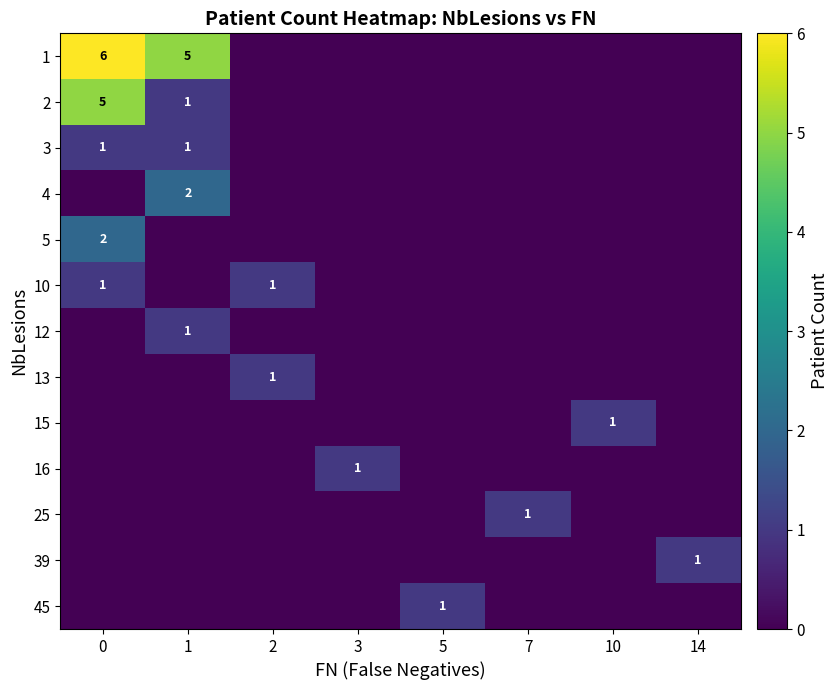

List the series in order of their peak value, lowest first.

3, 10, 12, 13, 15, 16, 25, 39, 45, 4, 5, 2, 1